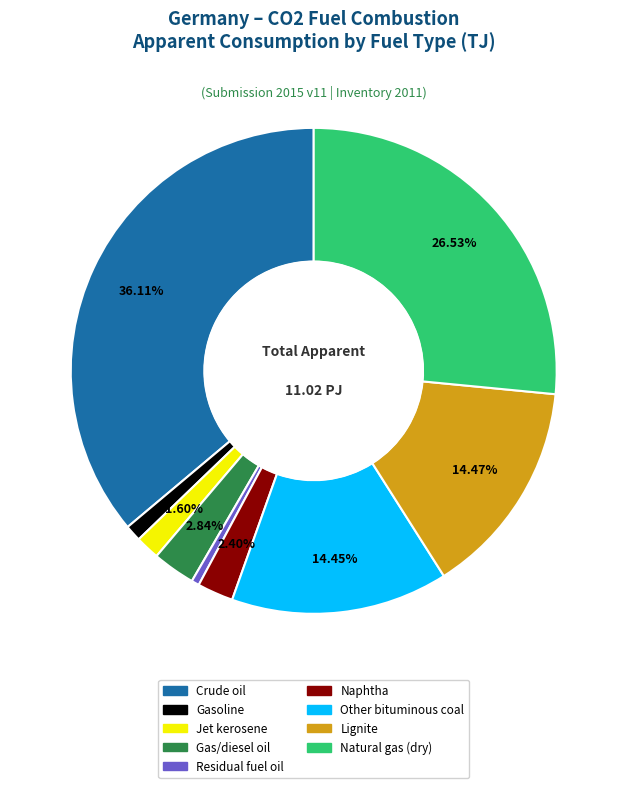

Which has a higher value, Residual fuel oil or Lignite?

Lignite